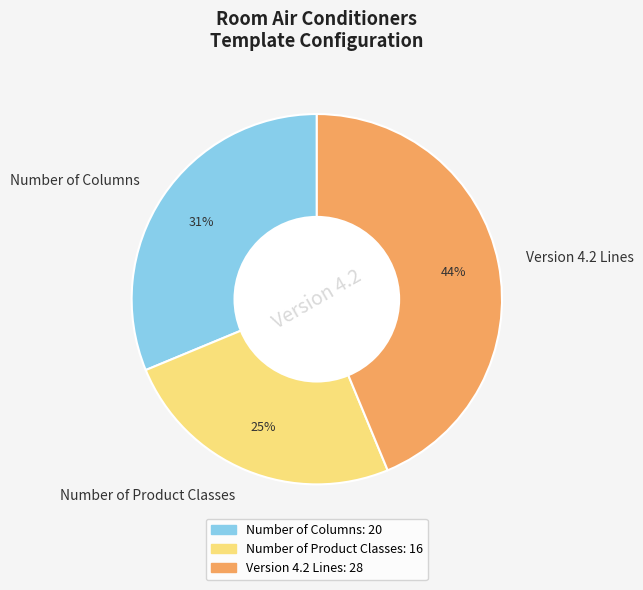

Between Number of Columns and Version 4.2 Lines, which is larger?

Version 4.2 Lines